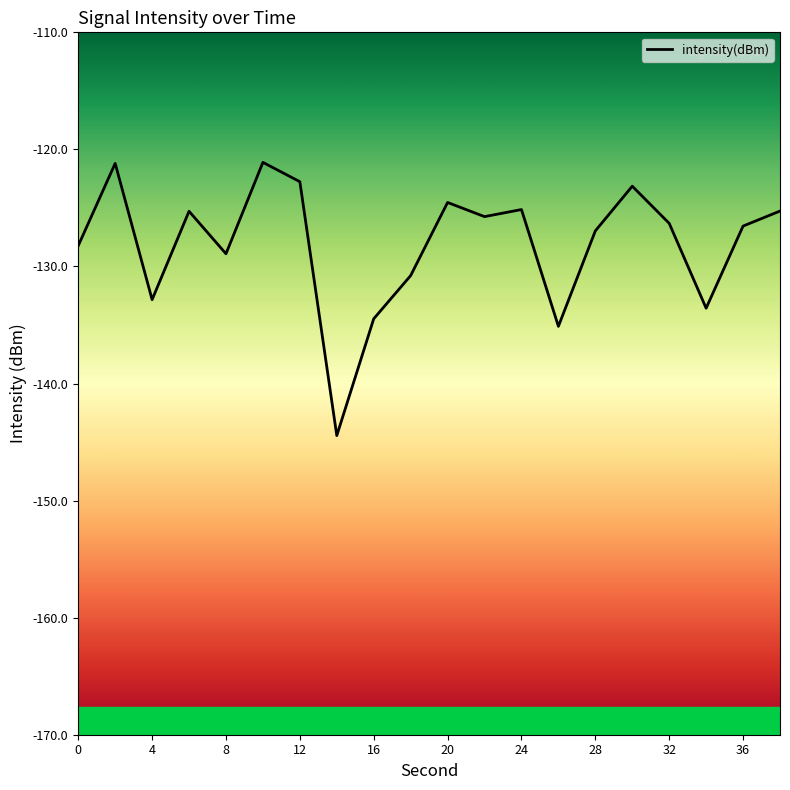

What is the minimum value shown in the chart?

-144.4